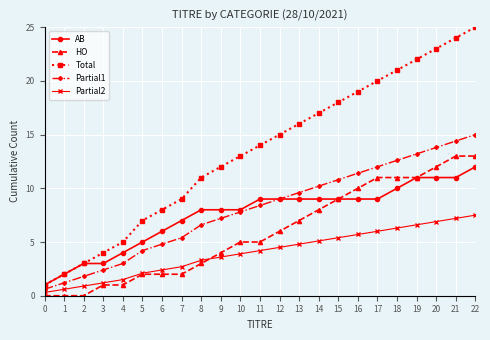

What are all the series names shown in the legend?

AB, HO, Total, Partial1, Partial2